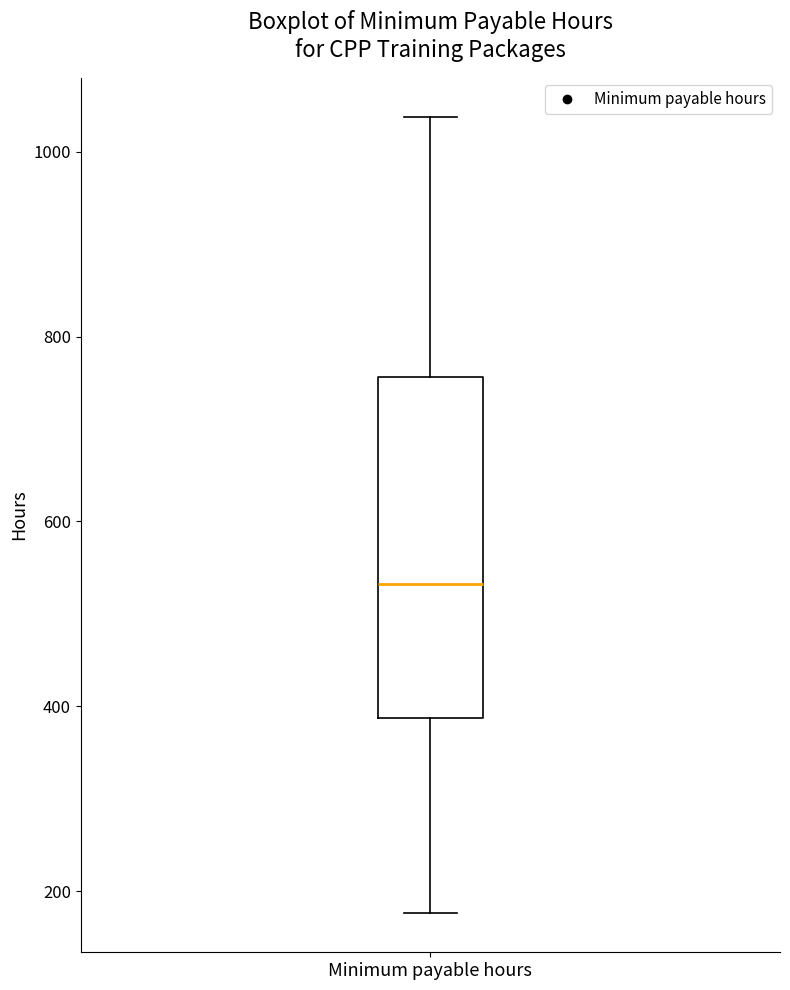

Where is the lower edge of the box for Minimum payable hours on the y-axis? The values are not printed on the chart, so give them approximately, as read against the axis.

380